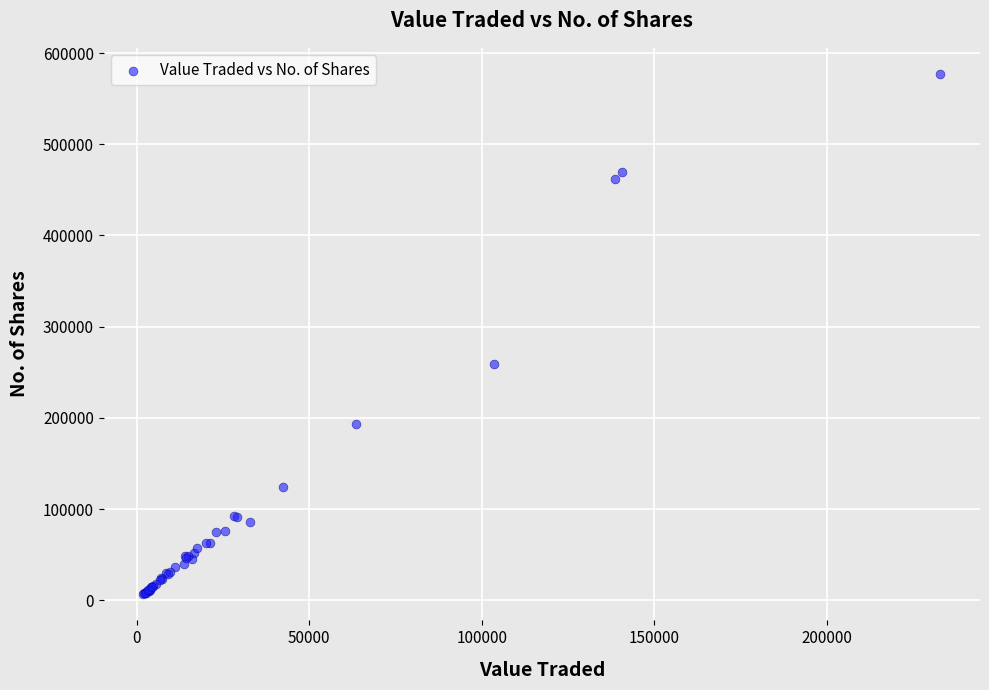

What Y value in the scatter plot is closest to 291841?

259595